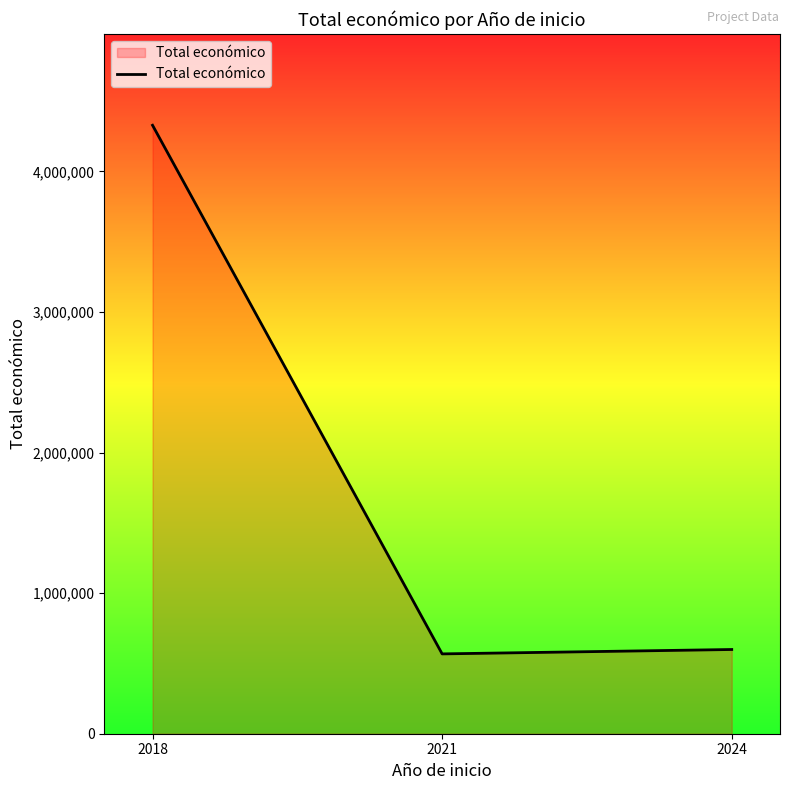

What is the change in value from 2021 to 2024?

+31210